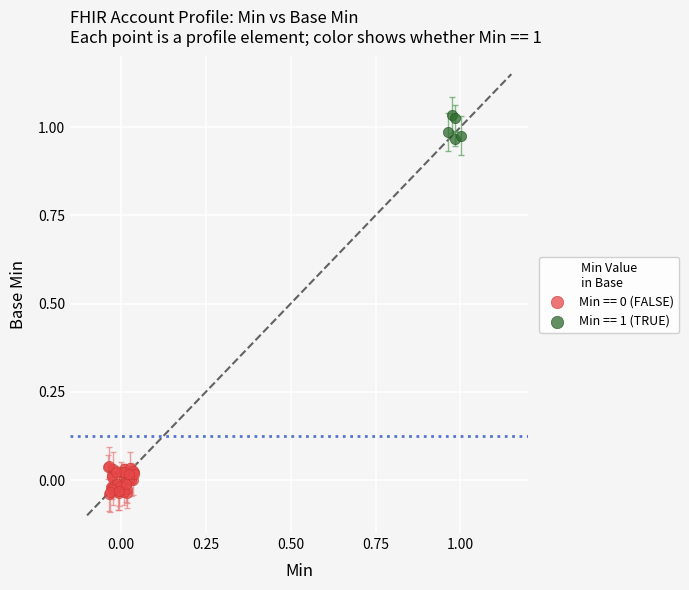

Which series contains the highest Y value?

Min == 1 (TRUE)